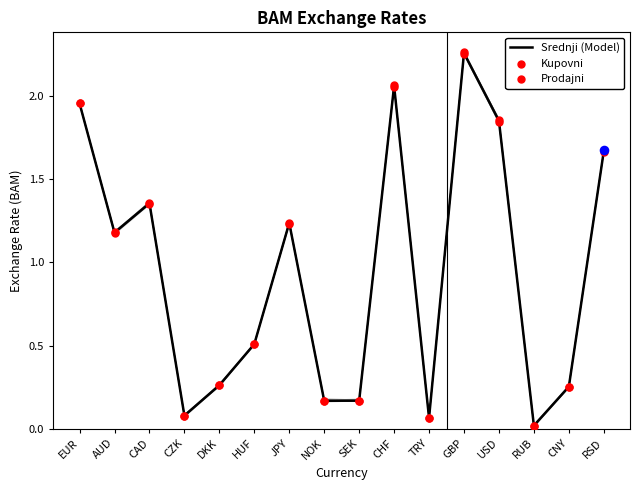

Which series contains the highest Y value?

Prodajni